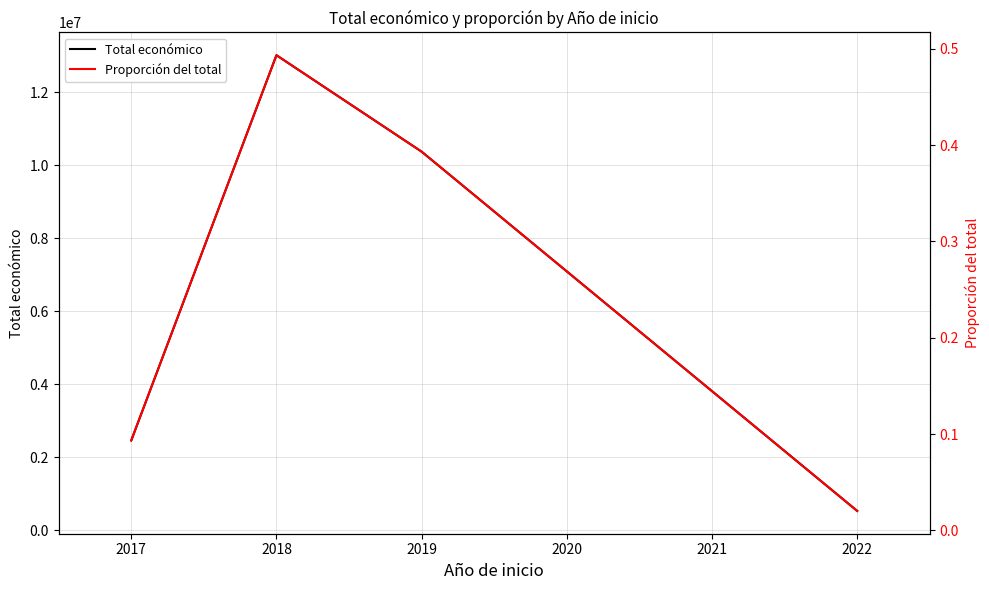

What is the sum of the Proporción del total values at 2016 and 2018?

0.5